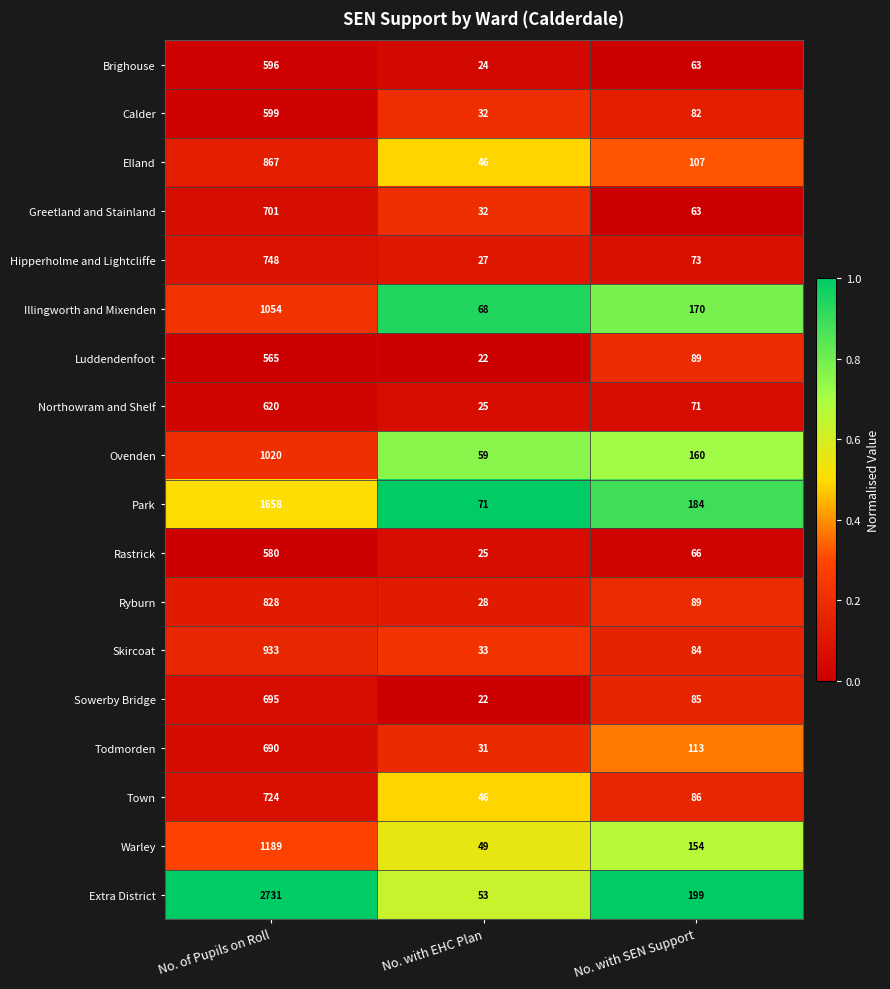

Rank the series by their maximum value, from lowest to highest.

Luddendenfoot, Rastrick, Brighouse, Calder, Northowram and Shelf, Todmorden, Sowerby Bridge, Greetland and Stainland, Town, Hipperholme and Lightcliffe, Ryburn, Elland, Skircoat, Ovenden, Illingworth and Mixenden, Warley, Park, Extra District